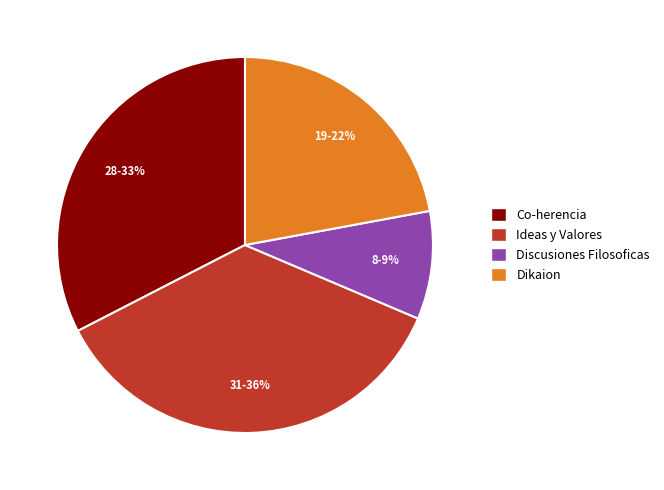

Combined, do Discusiones Filosoficas and Ideas y Valores account for over 50%?

No